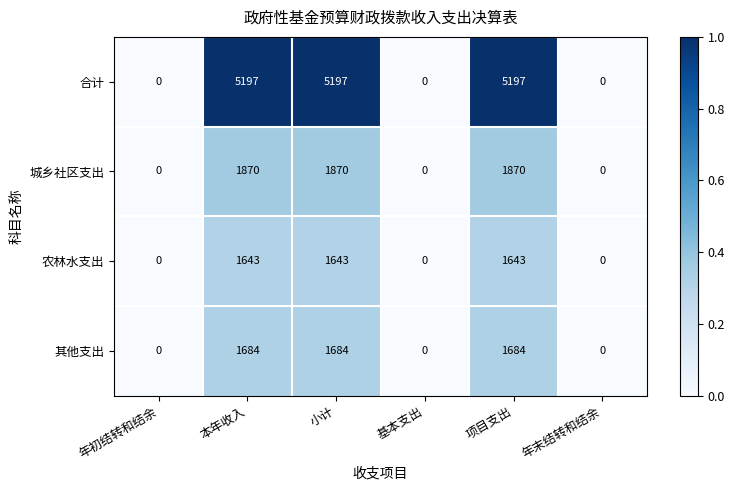

Count the 其他支出 values in the range 0 to 1684.

6